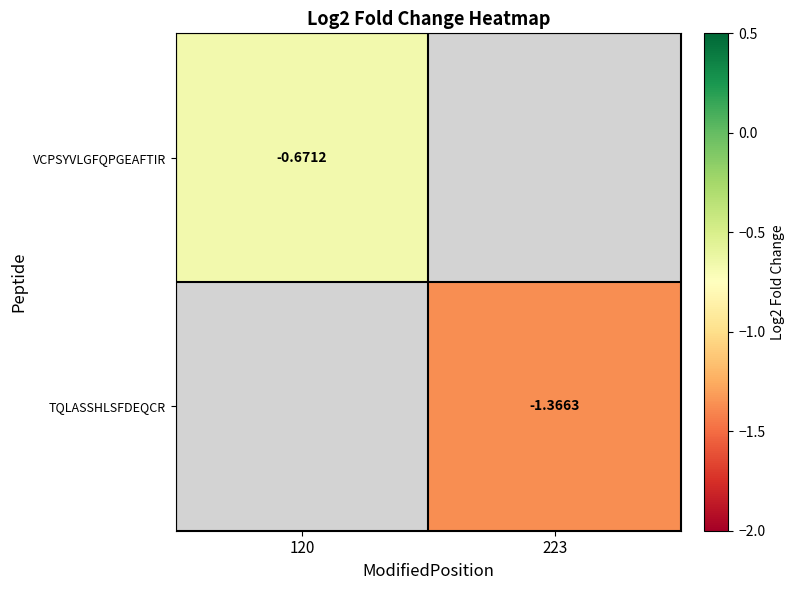

How many data points does each series have?

2